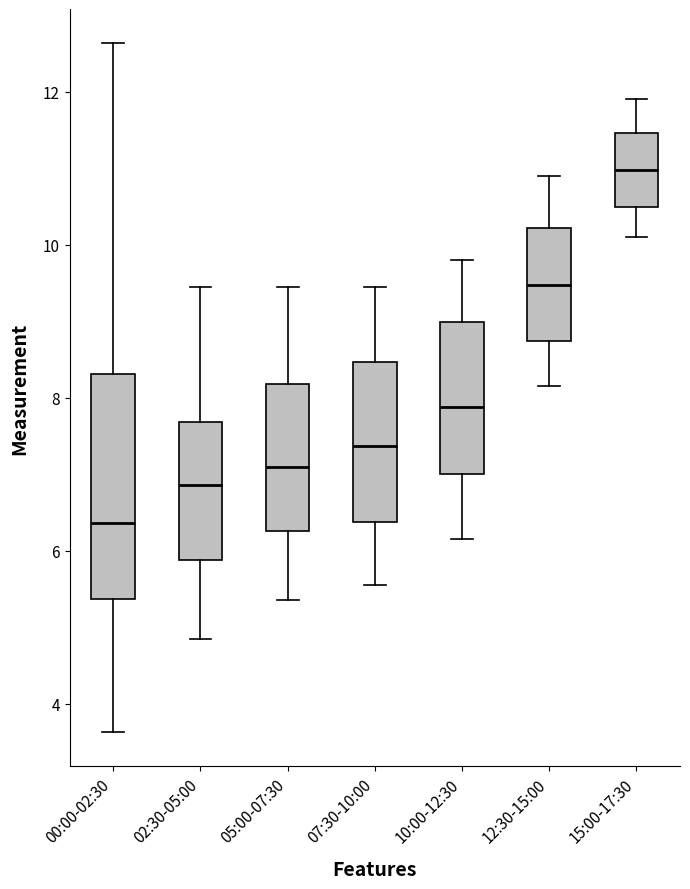

Reading left to right, read every box against the y-axis: the position of its median line, the range the box covers, and the ends of its whiskers. The values are not printed on the chart, so give them approximately, as read against the axis.

00:00-02:30: median 6.4, box 5.4 to 8.4, whiskers 3.6 to 12.6
02:30-05:00: median 6.8, box 5.8 to 7.6, whiskers 4.8 to 9.4
05:00-07:30: median 7.2, box 6.2 to 8.2, whiskers 5.4 to 9.4
07:30-10:00: median 7.4, box 6.4 to 8.4, whiskers 5.6 to 9.4
10:00-12:30: median 7.8, box 7.0 to 9.0, whiskers 6.2 to 9.8
12:30-15:00: median 9.4, box 8.8 to 10.2, whiskers 8.2 to 11.0
15:00-17:30: median 11.0, box 10.4 to 11.4, whiskers 10.2 to 12.0